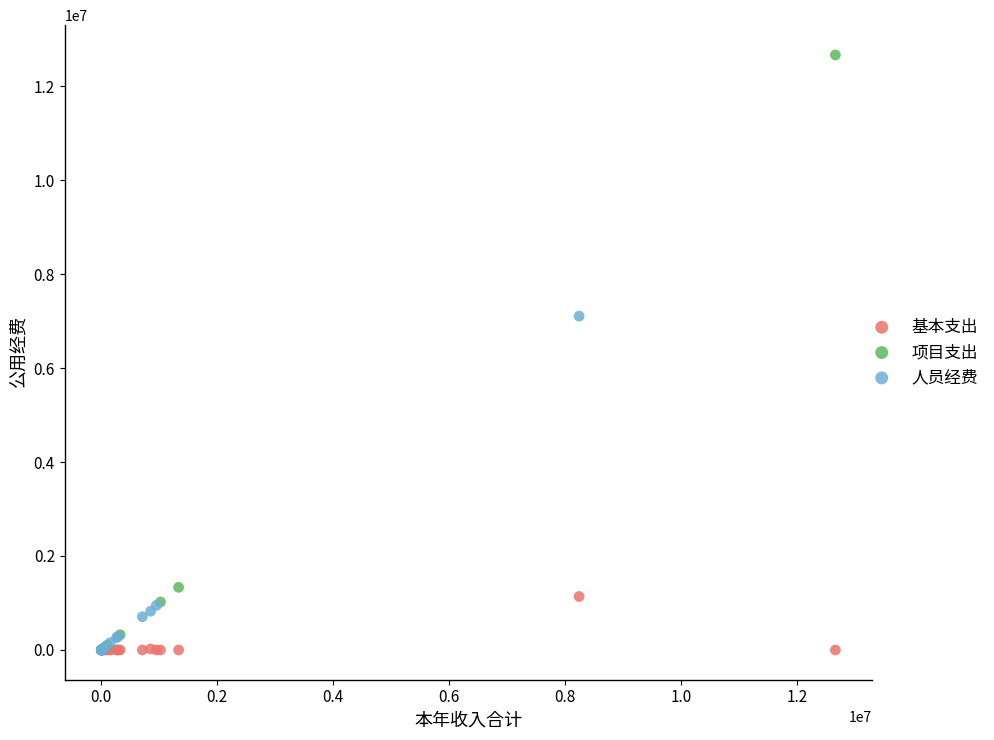

Which series has the widest spread of Y values?

项目支出